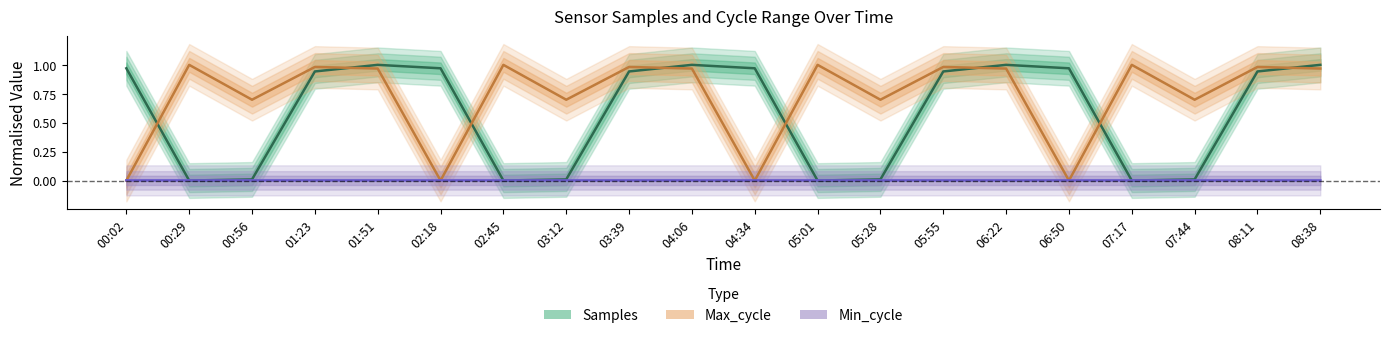

Does the chart have visible grid lines?

No